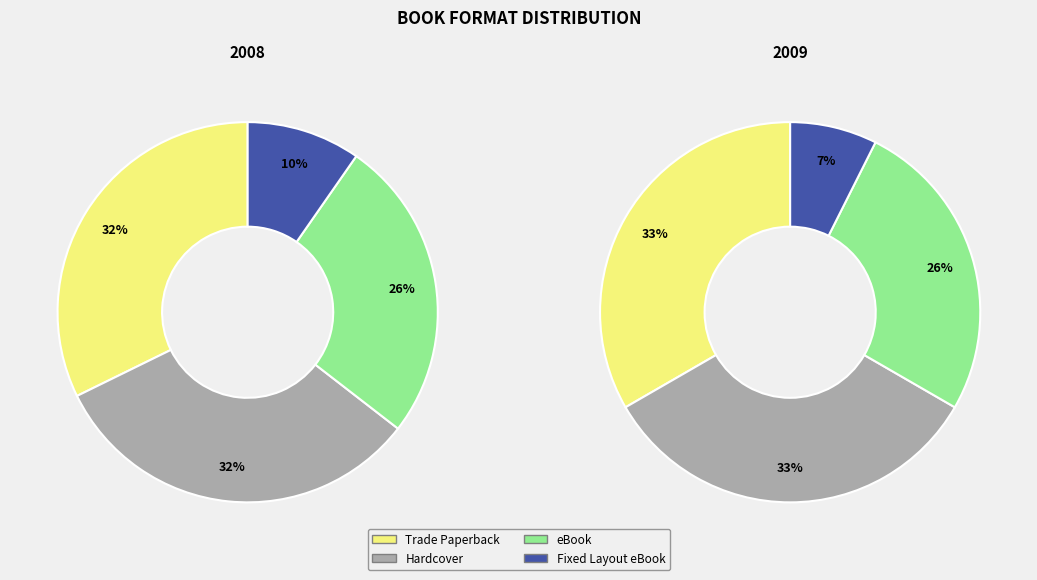

Approximately how many times larger is the value at Fixed Layout eBook compared to Trade Paperback?

0.3